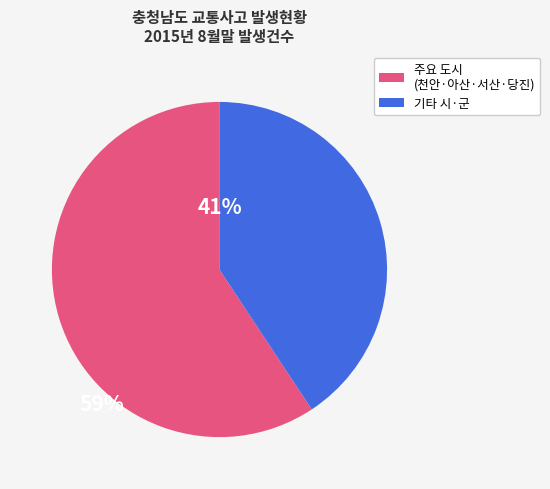

Which category has the smallest portion of the pie?

기타 시·군